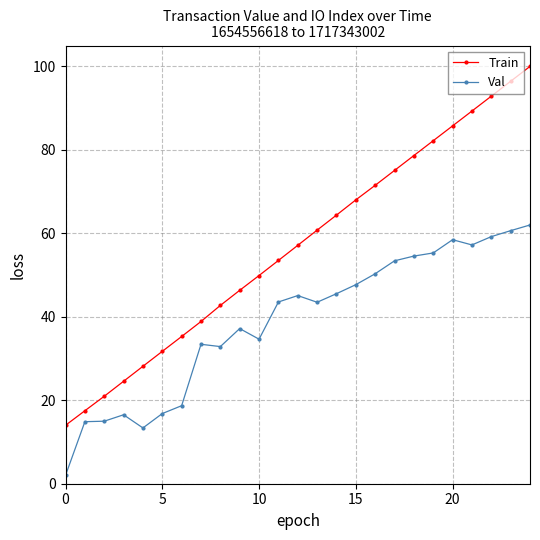

What is the average value of the Val series?

38.9